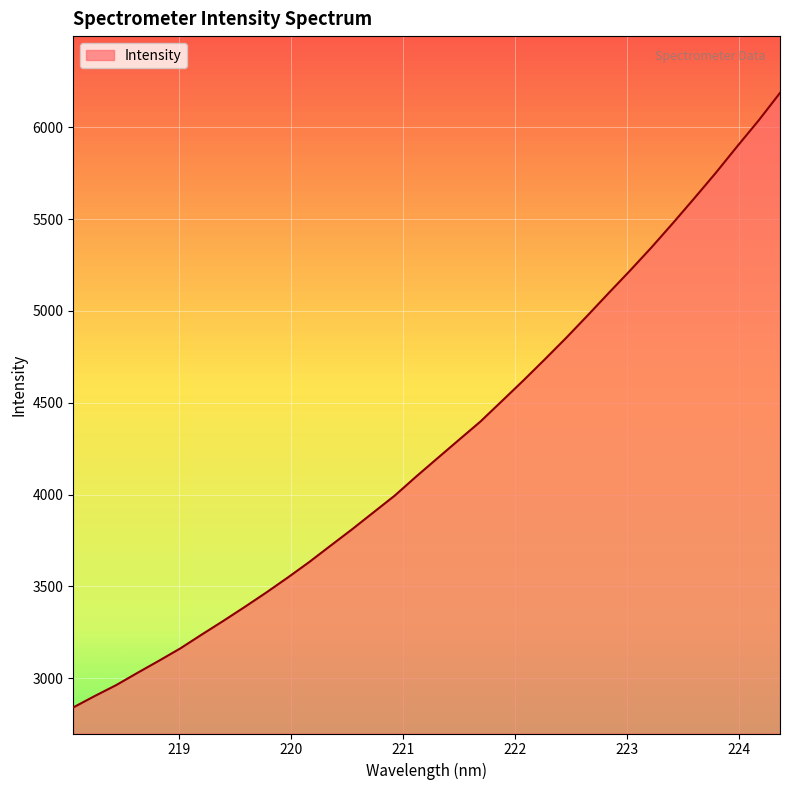

What is the maximum value shown in the chart?

6187.4